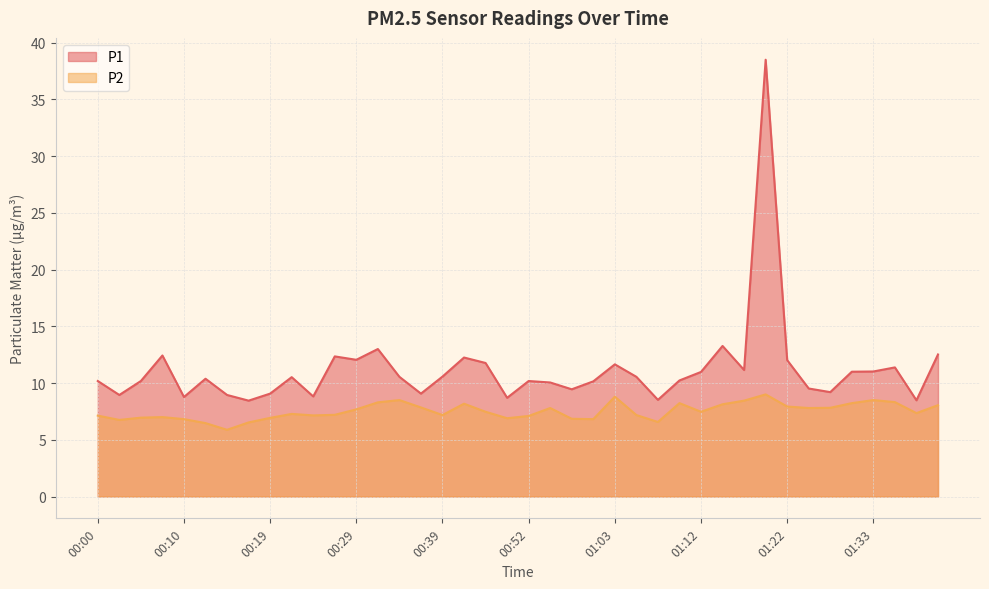

Reading left to right, transcribe all the data shown in this chart.

P1: 00:00=10.2	00:02=8.9	00:04=10.2	00:07=12.4	00:10=8.8	00:12=10.4	00:14=8.9	00:17=8.4	00:19=9.1	00:22=10.5	00:24=8.8	00:27=12.3	00:29=12.1	00:32=13.0	00:34=10.6	00:37=9.1	00:39=10.6	00:42=12.2	00:44=11.8	00:49=8.7	00:52=10.2	00:55=10.1	00:57=9.4	01:00=10.2	01:03=11.7	01:05=10.6	01:08=8.5	01:10=10.2	01:12=11.0	01:15=13.3	01:17=11.2	01:20=38.5	01:22=12.0	01:25=9.5	01:27=9.2	01:30=11.0	01:33=11.0	01:35=11.4	01:37=8.5	01:40=12.5
P2: 00:00=7.1	00:02=6.8	00:04=7.0	00:07=7.0	00:10=6.8	00:12=6.5	00:14=5.9	00:17=6.5	00:19=6.9	00:22=7.3	00:24=7.2	00:27=7.2	00:29=7.7	00:32=8.3	00:34=8.5	00:37=7.8	00:39=7.2	00:42=8.2	00:44=7.5	00:49=6.9	00:52=7.1	00:55=7.8	00:57=6.8	01:00=6.8	01:03=8.8	01:05=7.2	01:08=6.6	01:10=8.2	01:12=7.5	01:15=8.1	01:17=8.4	01:20=9.0	01:22=7.9	01:25=7.8	01:27=7.8	01:30=8.2	01:33=8.5	01:35=8.3	01:37=7.3	01:40=8.1